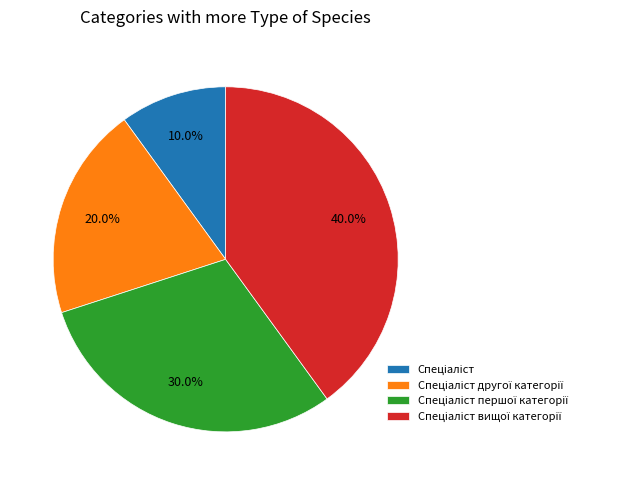

Is there a majority slice in this chart?

No